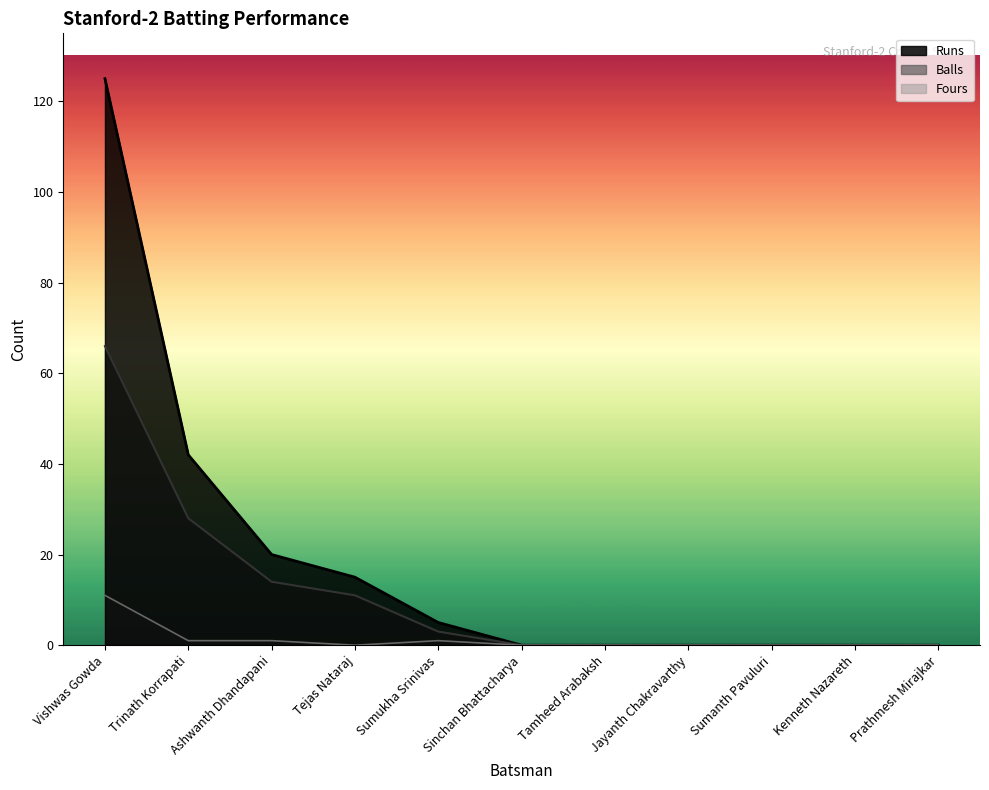

Does the chart have visible grid lines?

No